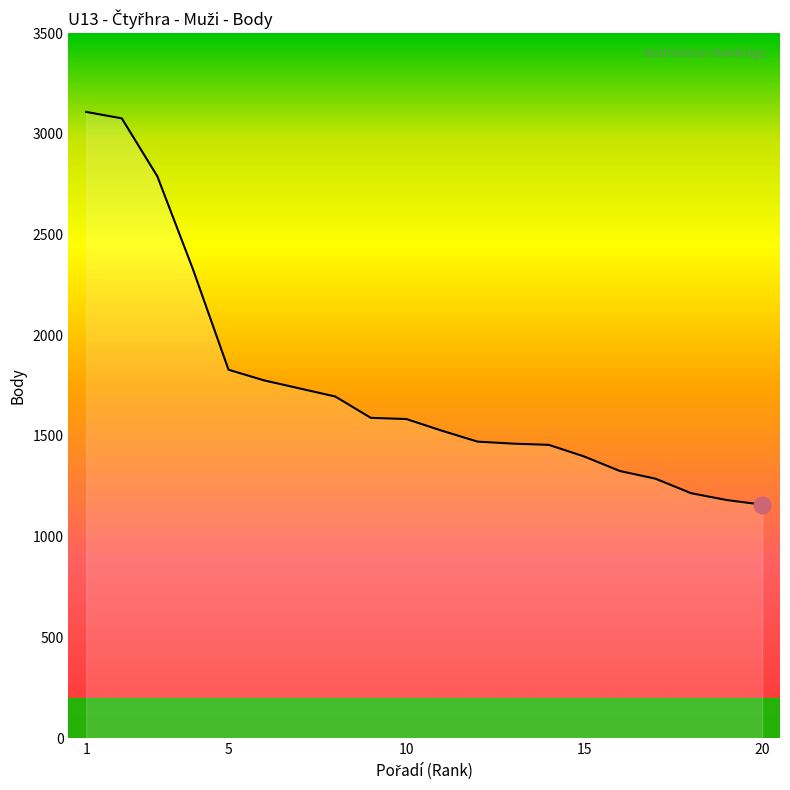

What is the approximate value at 20?

1159